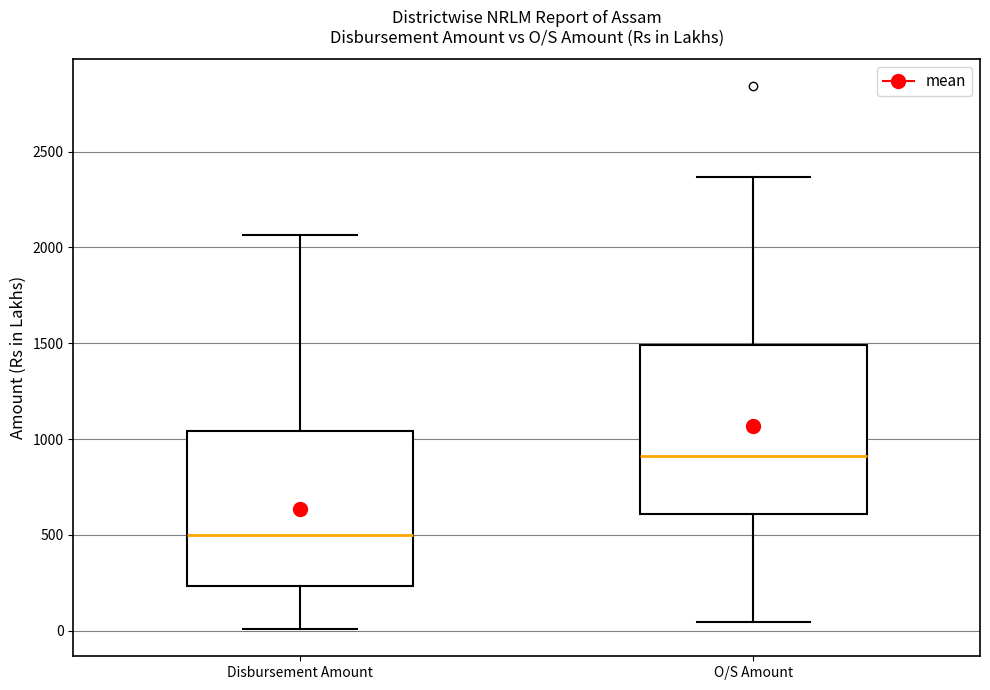

Which box is the tallest, from its lower edge to its upper edge?

O/S Amount